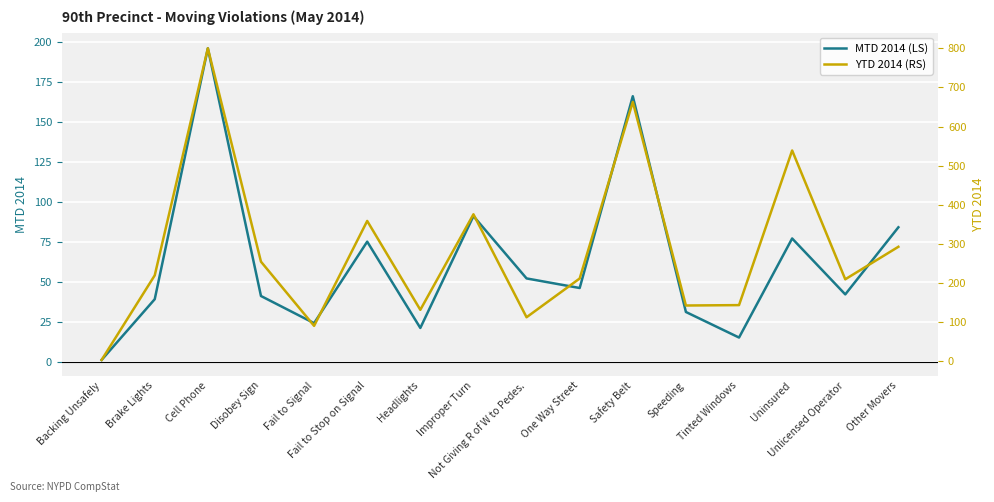

Reading left to right, transcribe all the data shown in this chart.

MTD 2014 (LS): 1	39	196	41	24	75	21	91	52	46	166	31	15	77	42	84
YTD 2014 (RS): 4	220	800	255	91	359	132	376	113	212	663	143	144	539	210	293